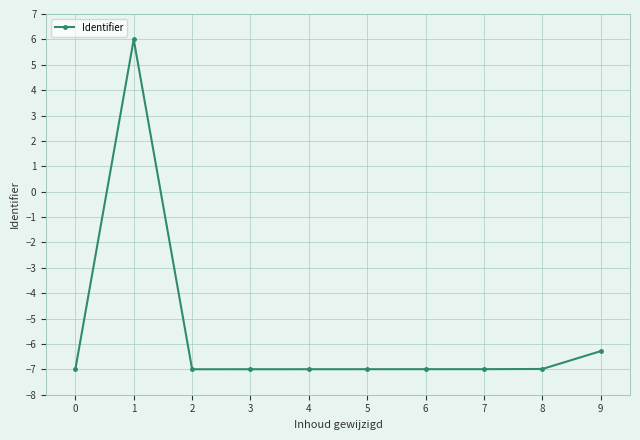

How many values are below zero?

9